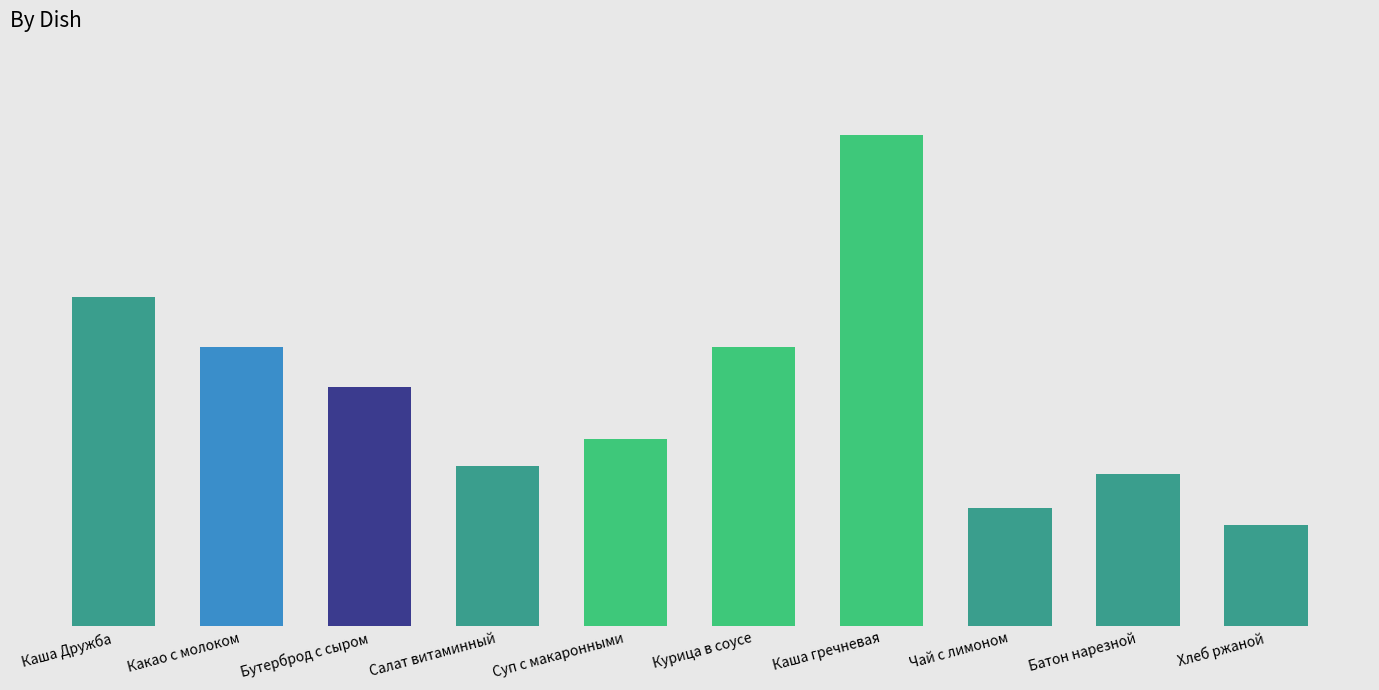

How many bars are there in total?

10